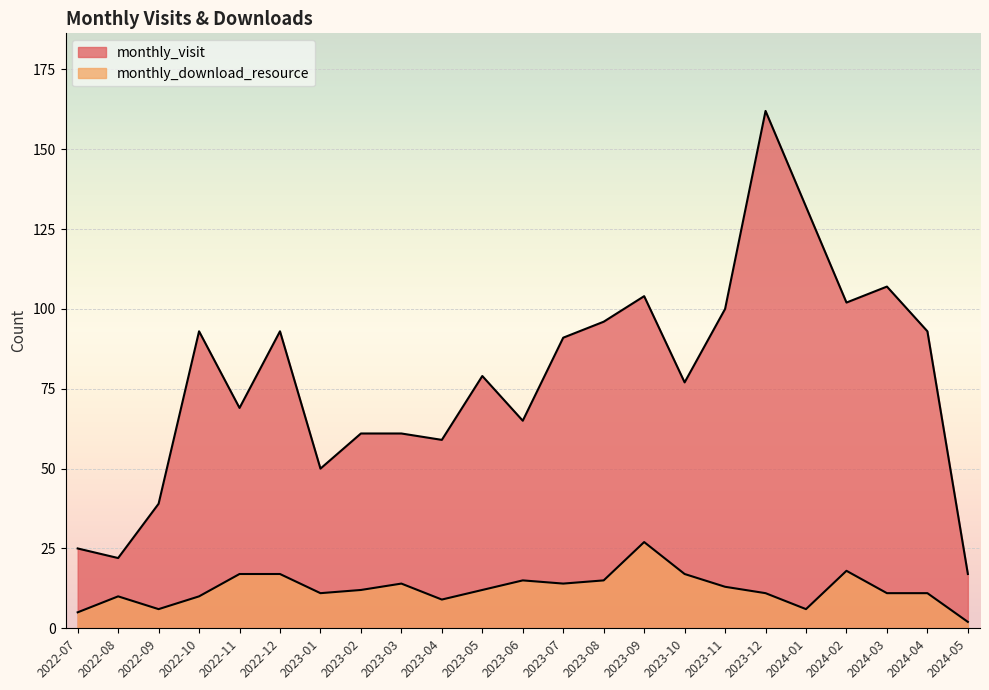

How many series are shown in this chart?

2